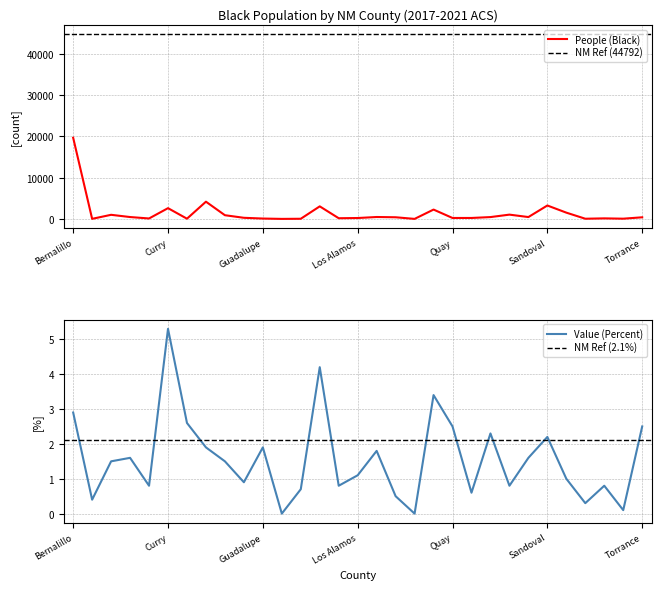

Rank the series by their maximum value, from highest to lowest.

People (Black), Value (Percent)